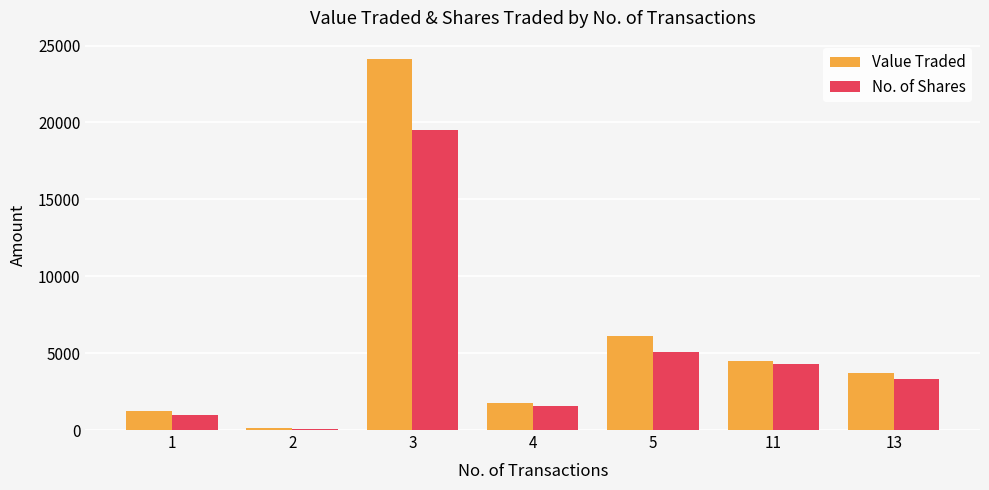

What is the total value across all series at 11?

8794